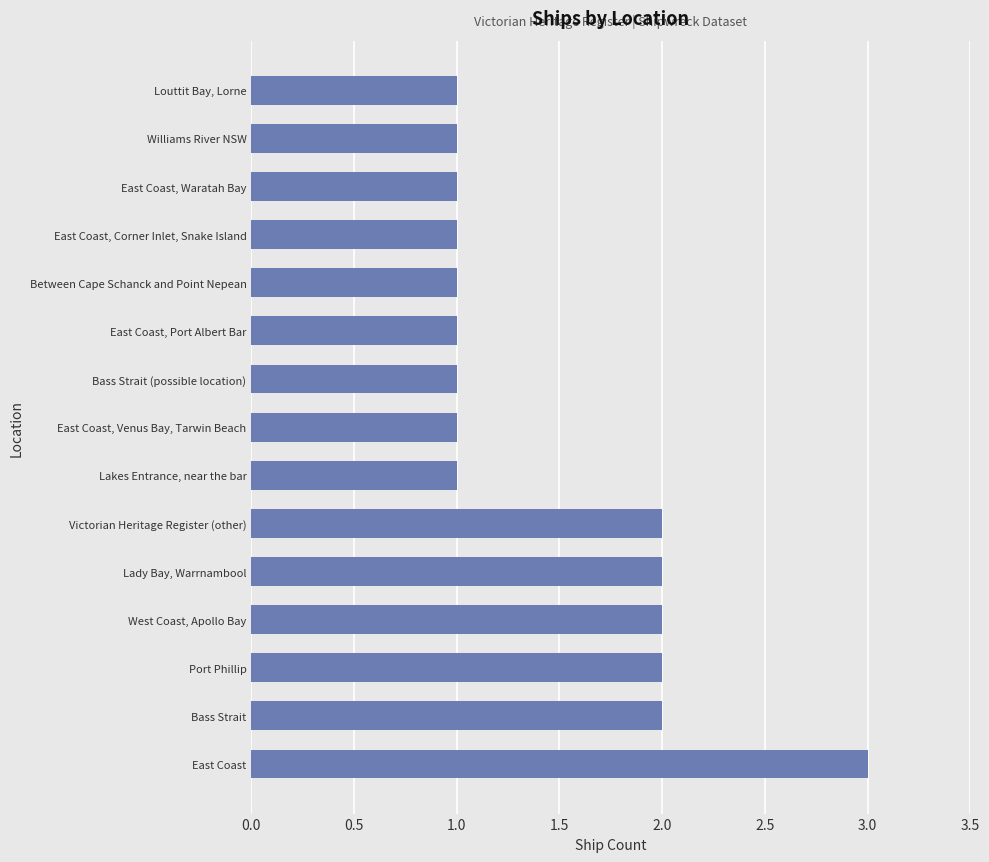

How many values are between 1 and 2?

14